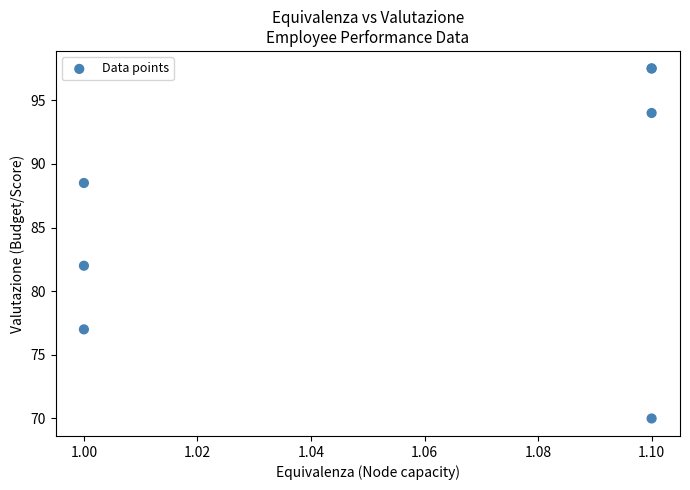

What Y value in the scatter plot is closest to 83?

82.0